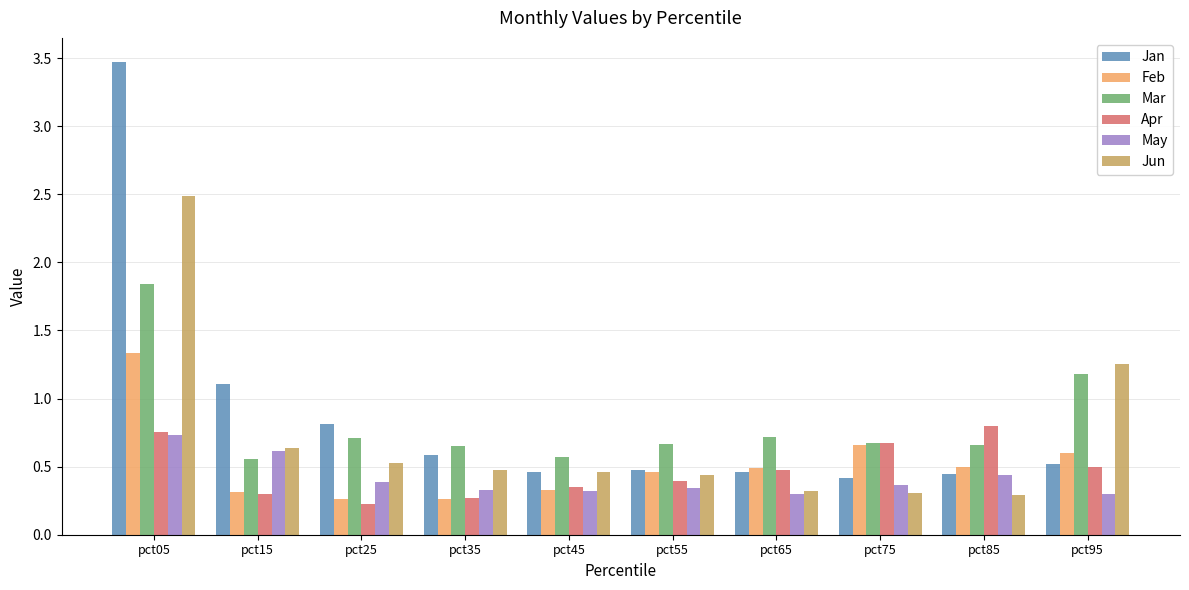

True or false: Jun has a value of 0.7 at pct95.

False